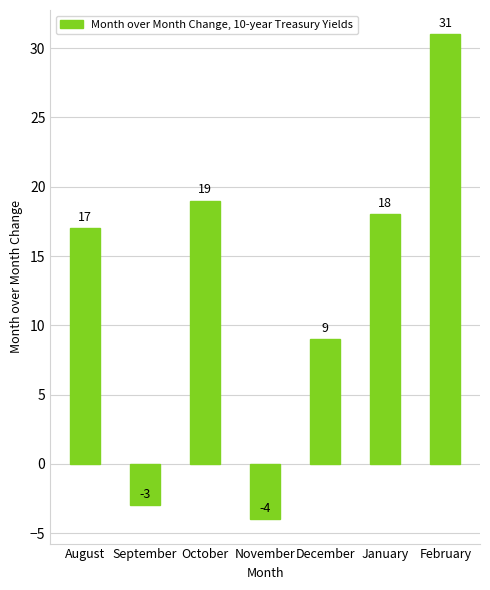

How many data points are less than 17?

3